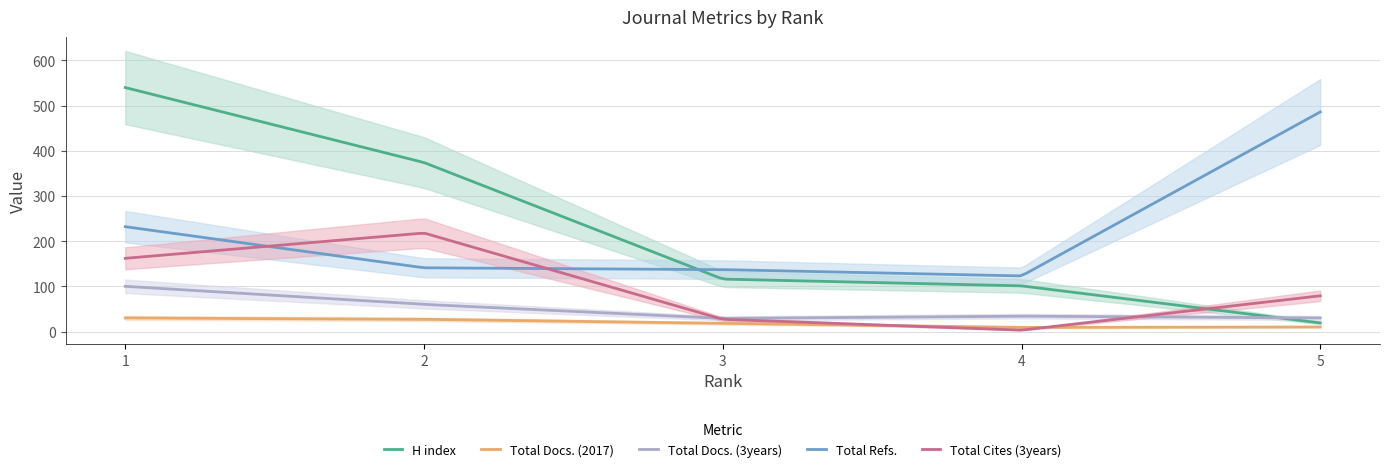

What is the minimum value shown in the chart?

3